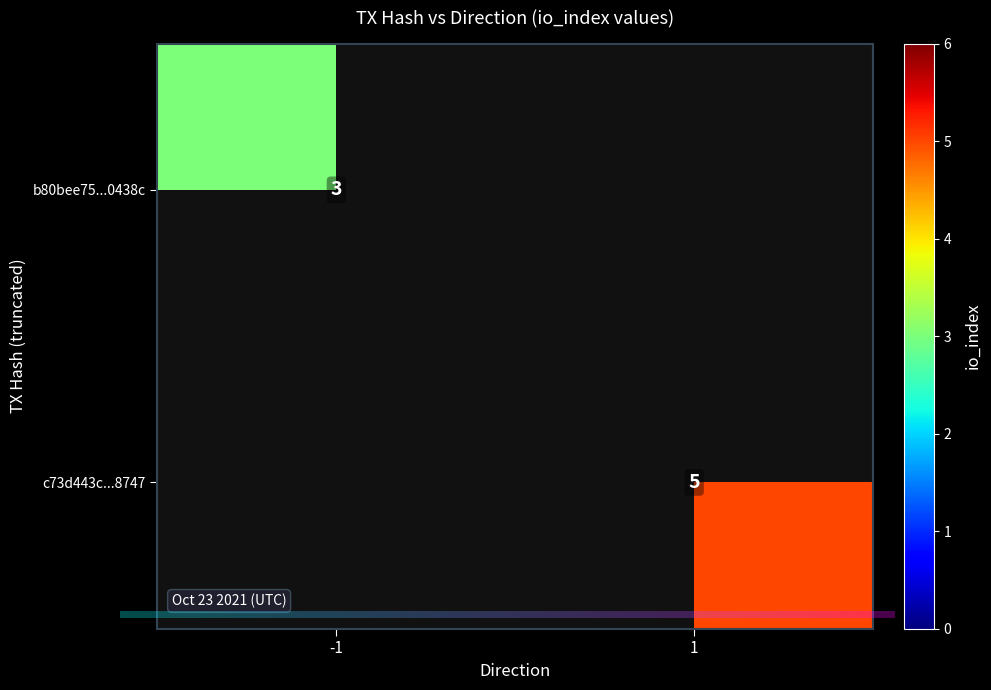

Where is b80bee75fcc3df4cc907e6e3efd8d1bfd70438c nearest to the value 1?

-1